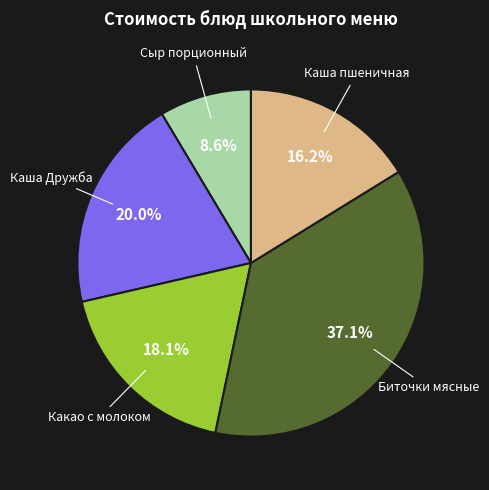

Is there any slice that represents more than half of the pie?

No